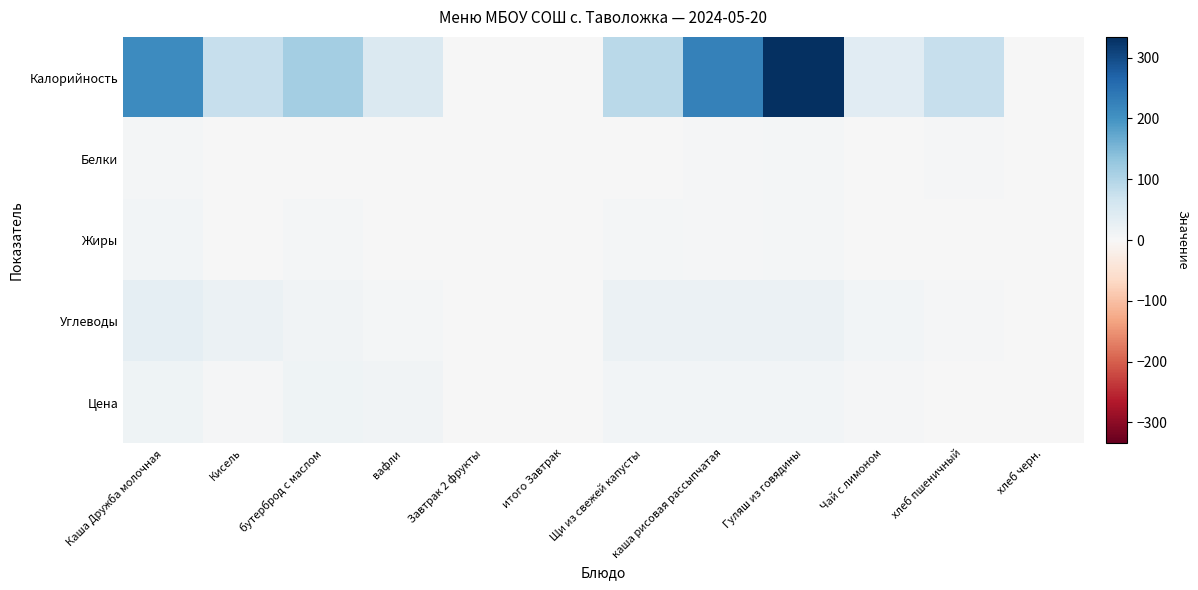

At how many categories does at least one series exceed 129?

3